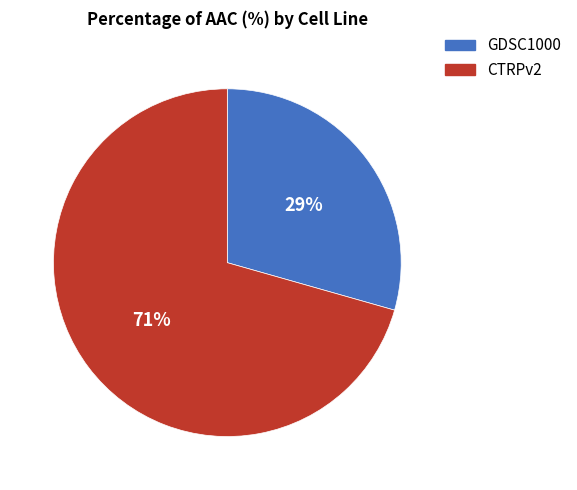

Which slice is the largest?

CTRPv2